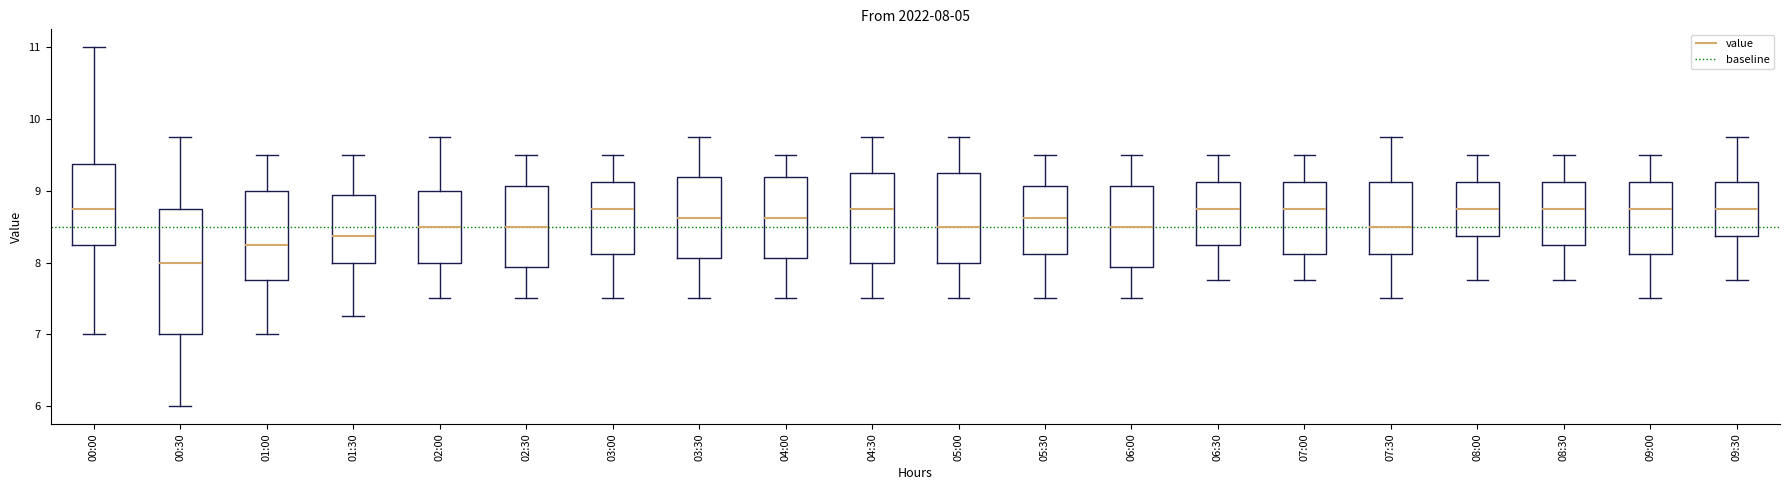

Comparing the boxes themselves (not the whiskers), which one is the tallest?

00:30